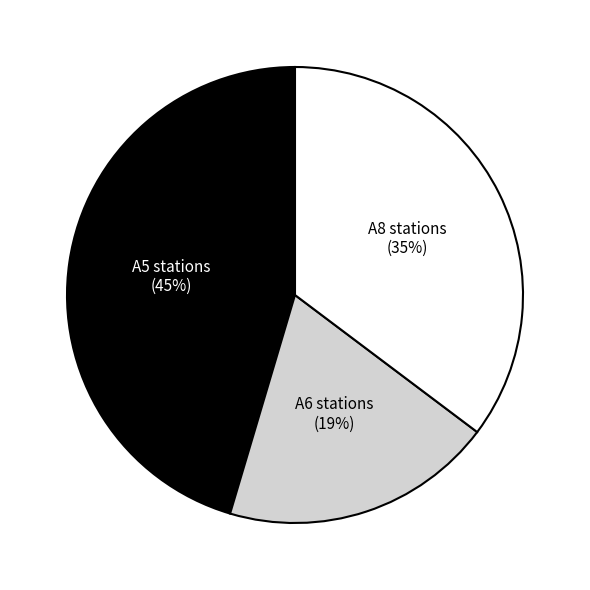

Is there a majority slice in this chart?

No